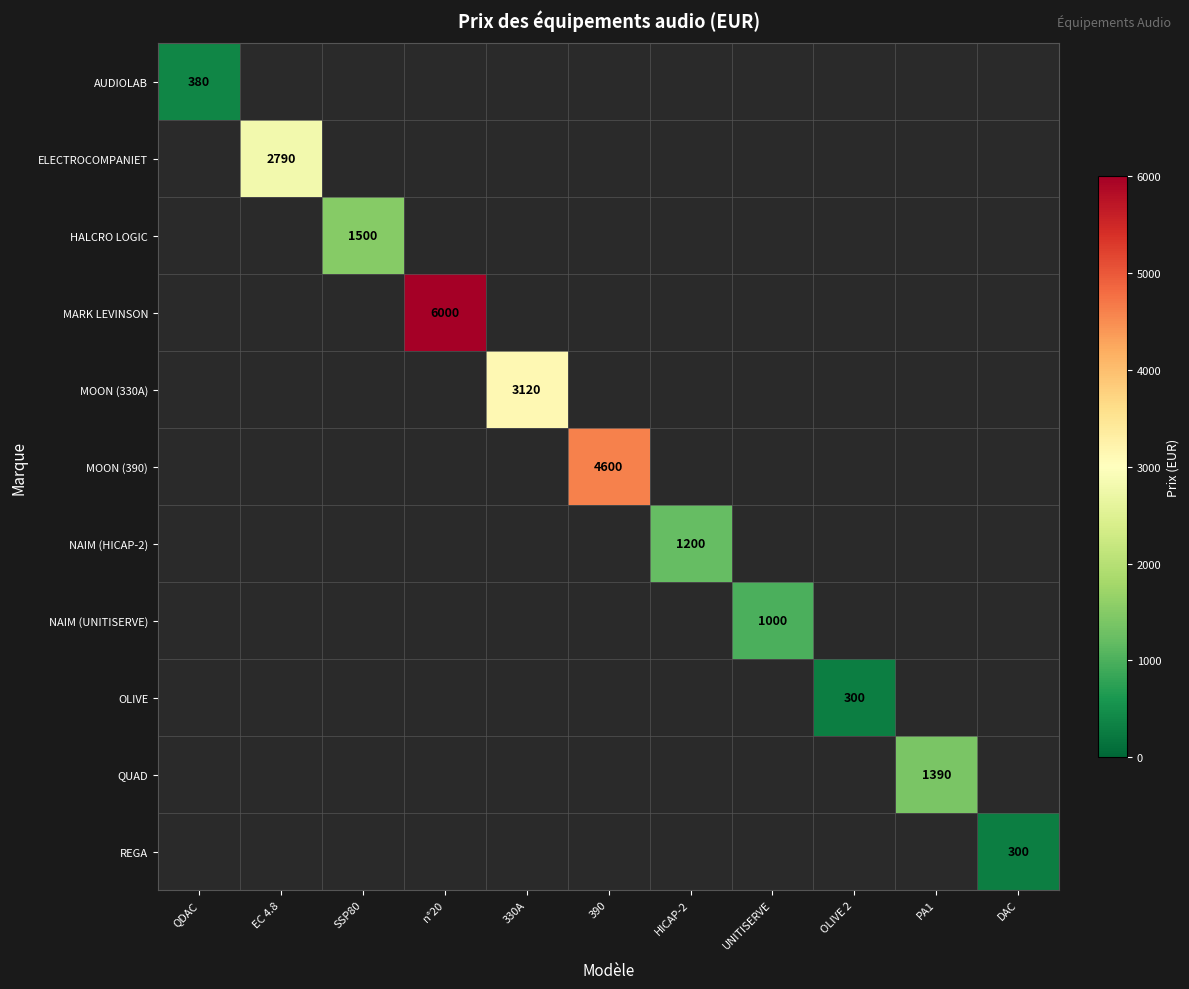

At QDAC, list the series in order from largest to smallest.

AUDIOLAB, ELECTROCOMPANIET, HALCRO LOGIC, MARK LEVINSON, MOON (330A), MOON (390), NAIM (HICAP-2), NAIM (UNITISERVE), OLIVE, QUAD, REGA